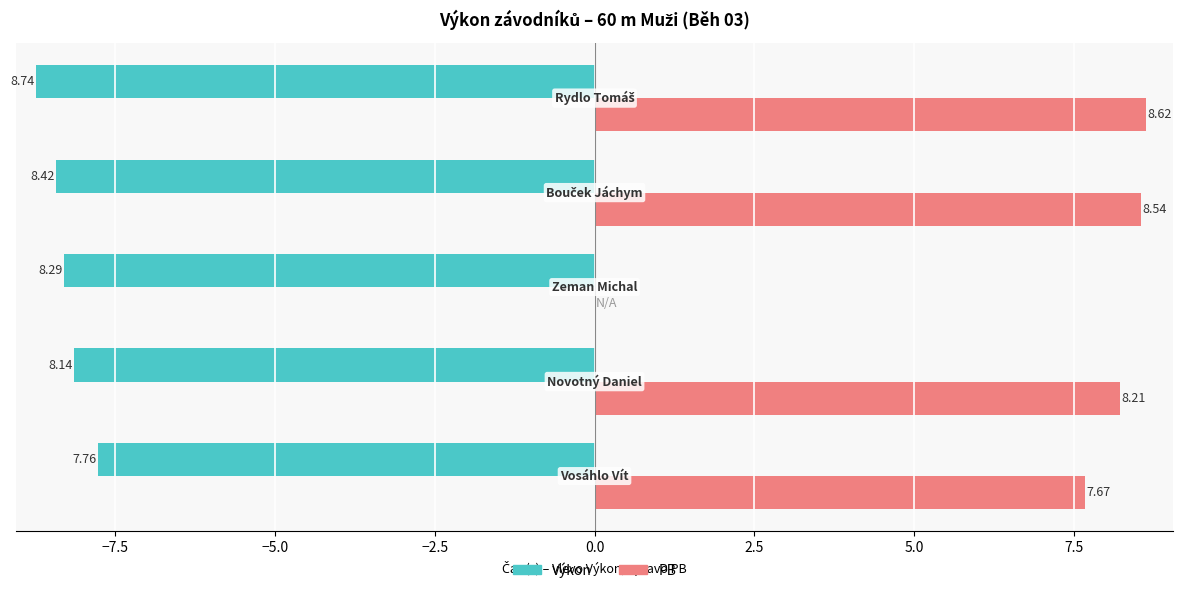

What are all the series names shown in the legend?

Výkon, PB